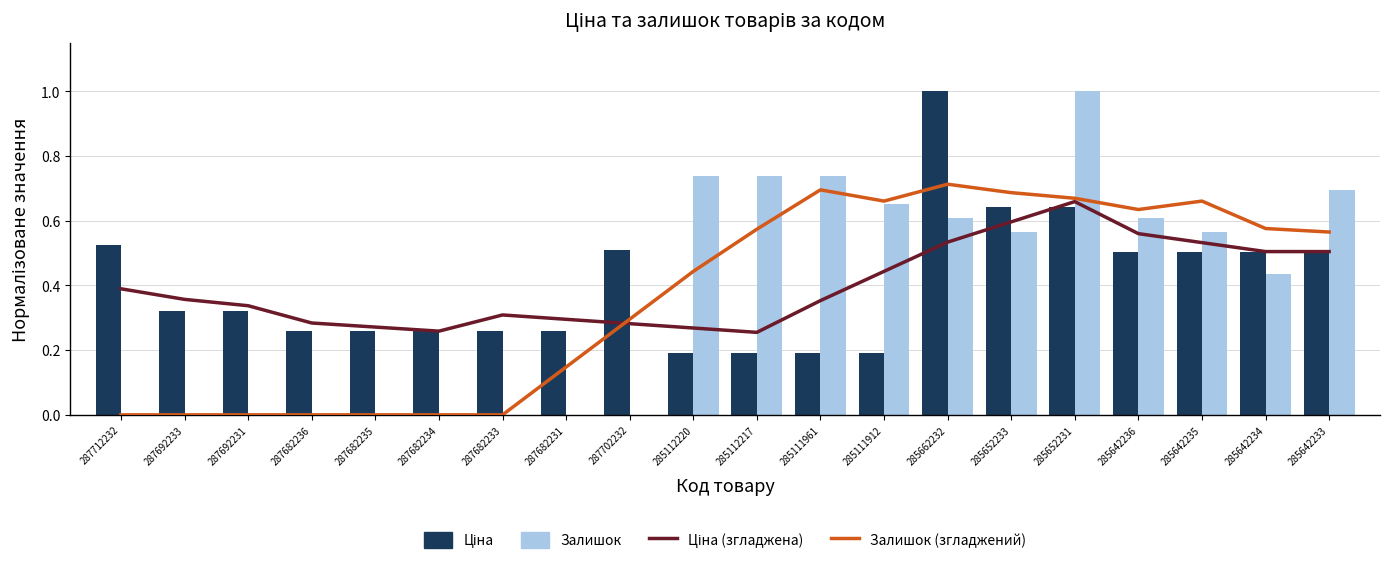

The value of Ціна (згладжена) at 285112217 is 0.4. True or false?

False